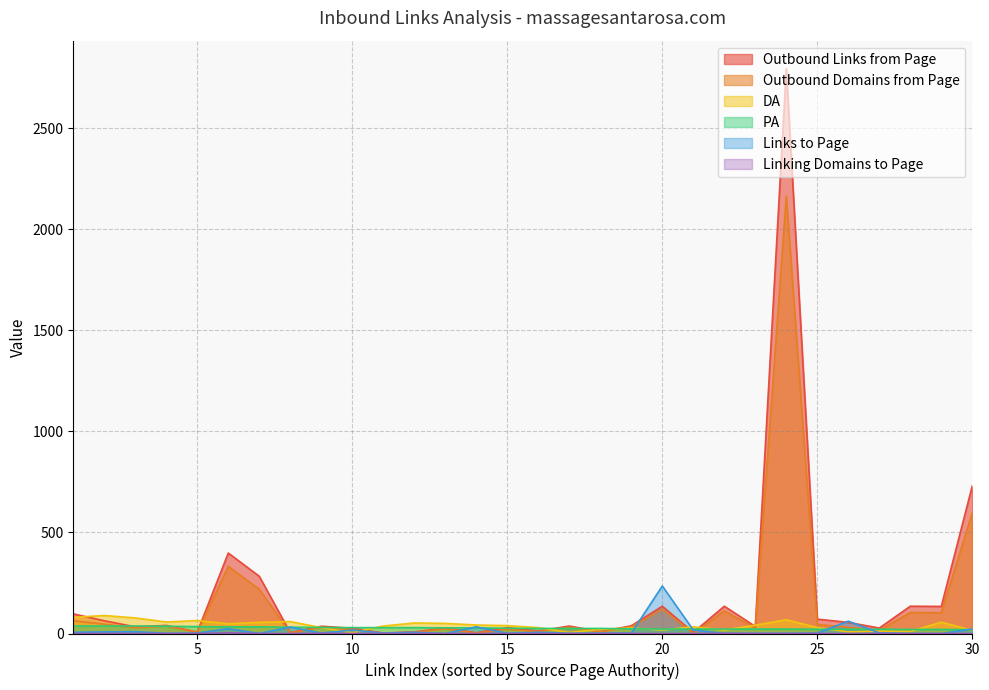

Count the number of categories in the chart.

30